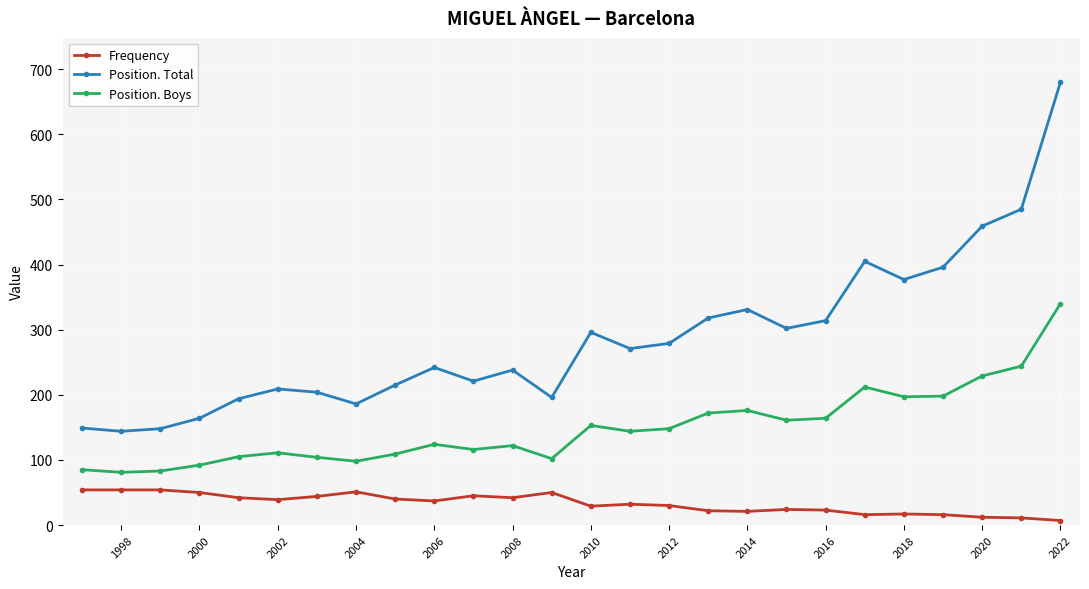

Which series has the largest total across all categories?

Position. Total